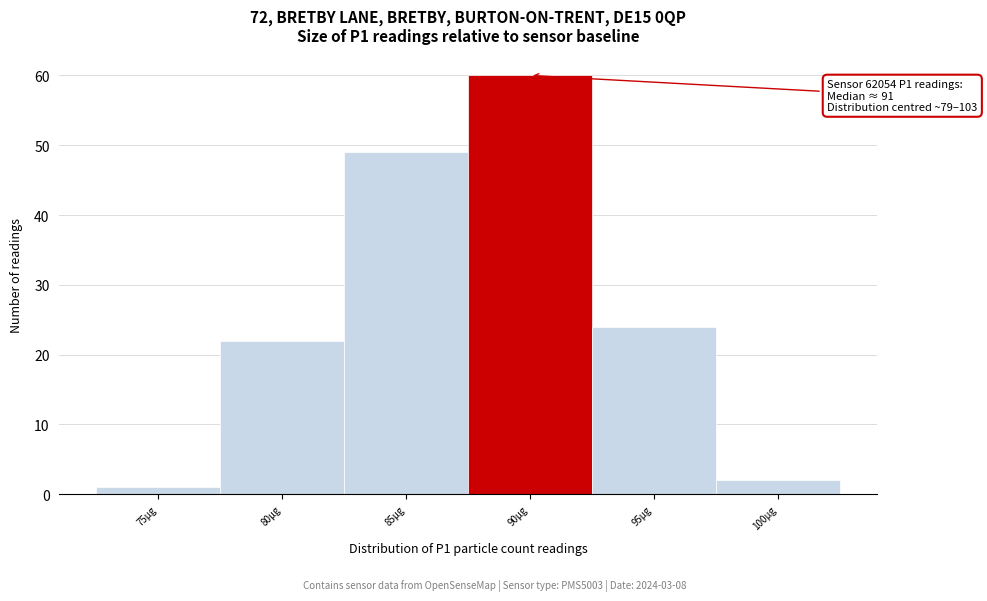

Reading left to right, extract all data points from this chart.

75µg=1	80µg=22	85µg=49	90µg=60	95µg=24	100µg=2